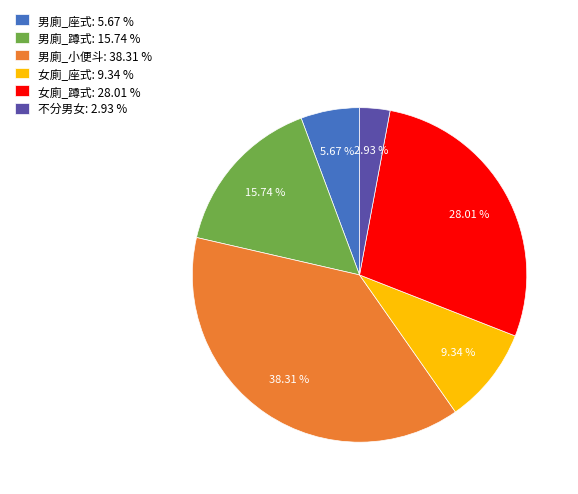

To the nearest percent, what is the difference between the 男廁_座式 and 女廁_座式 slice percentages?

4%